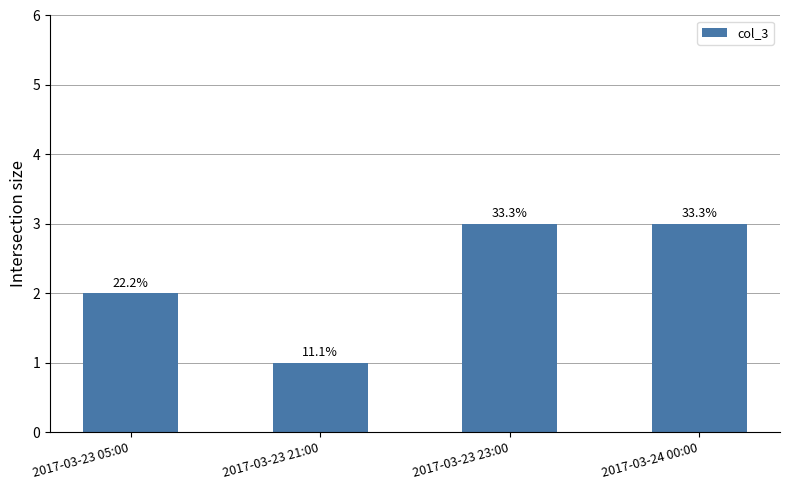

How many bars are there in total?

4